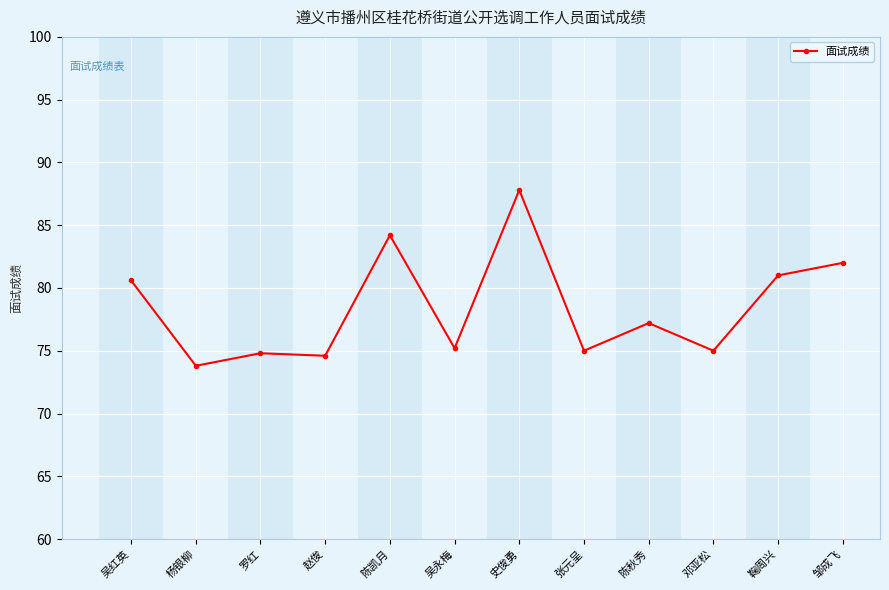

True or false: the data has more than 0 interior local peaks.

True